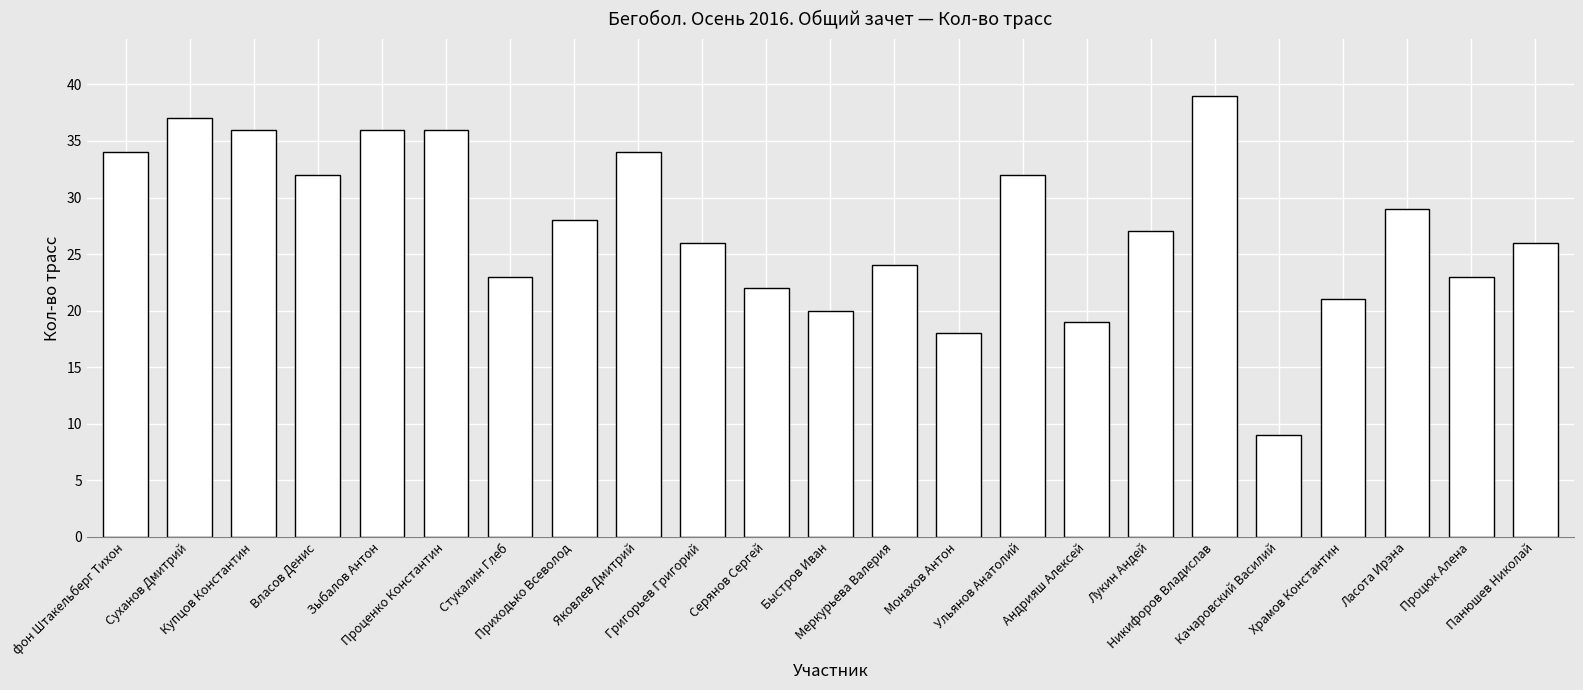

The value at Монахов Антон is 7. True or false?

False